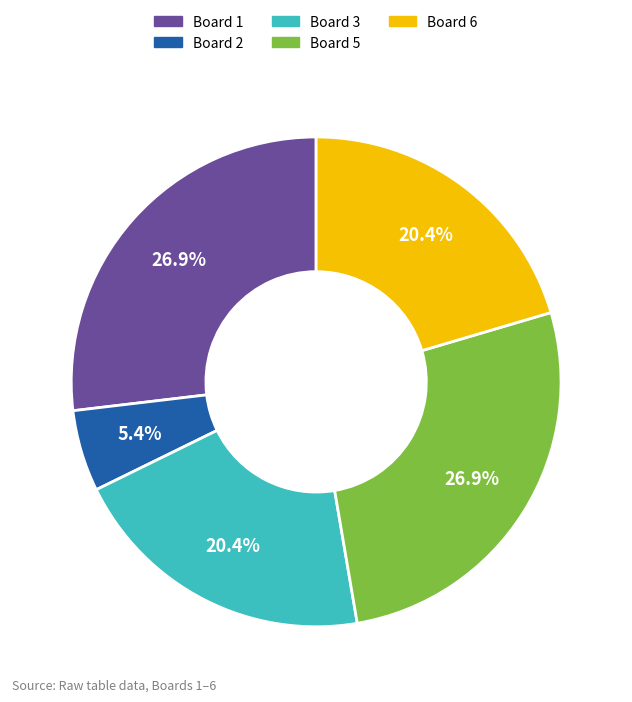

Is there a majority slice in this chart?

No